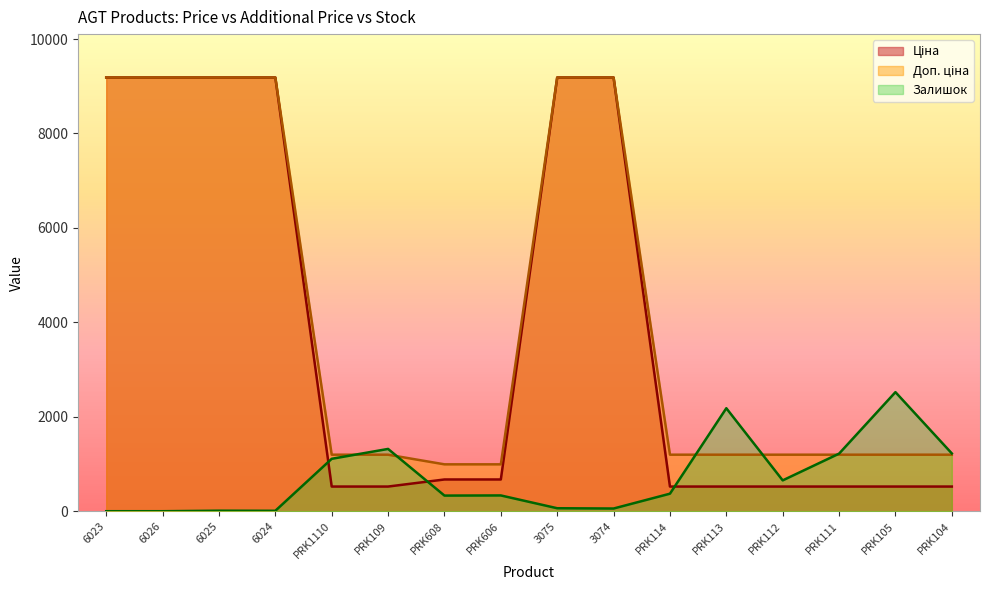

Reading left to right, extract all data points from this chart.

Ціна: 6023=9185.1	6026=9185.1	6025=9185.1	6024=9185.1	PRK1110=522.2	PRK109=522.2	PRK608=672.1	PRK606=672.1	3075=9185.1	3074=9185.1	PRK114=522.2	PRK113=522.2	PRK112=522.2	PRK111=522.2	PRK105=522.2	PRK104=522.2
Доп. ціна: 6023=9185.1	6026=9185.1	6025=9185.1	6024=9185.1	PRK1110=1197.0	PRK109=1197.0	PRK608=992.7	PRK606=992.7	3075=9185.1	3074=9185.1	PRK114=1197.0	PRK113=1197.0	PRK112=1197.0	PRK111=1197.0	PRK105=1197.0	PRK104=1197.0
Залишок: 6023=0.0	6026=0.0	6025=11.0	6024=9.0	PRK1110=1110.0	PRK109=1319.0	PRK608=331.0	PRK606=334.0	3075=63.0	3074=57.0	PRK114=371.0	PRK113=2181.0	PRK112=653.0	PRK111=1219.0	PRK105=2522.0	PRK104=1224.0